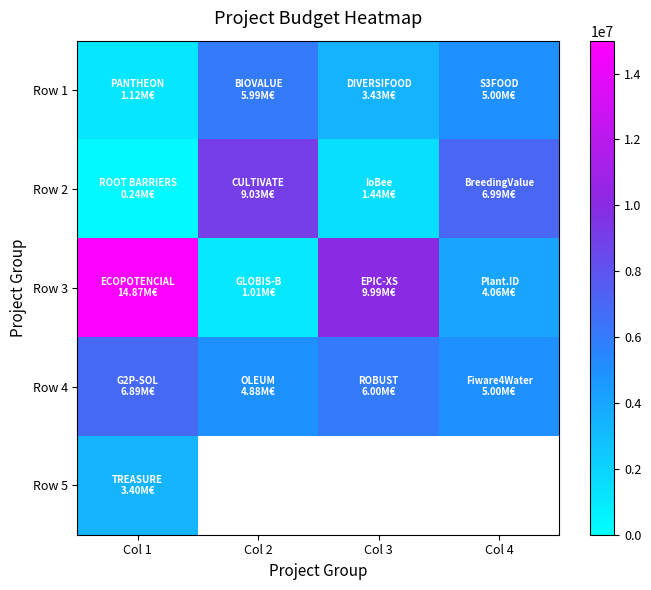

How many Row 1 values are between 3429908 and 5993562?

3